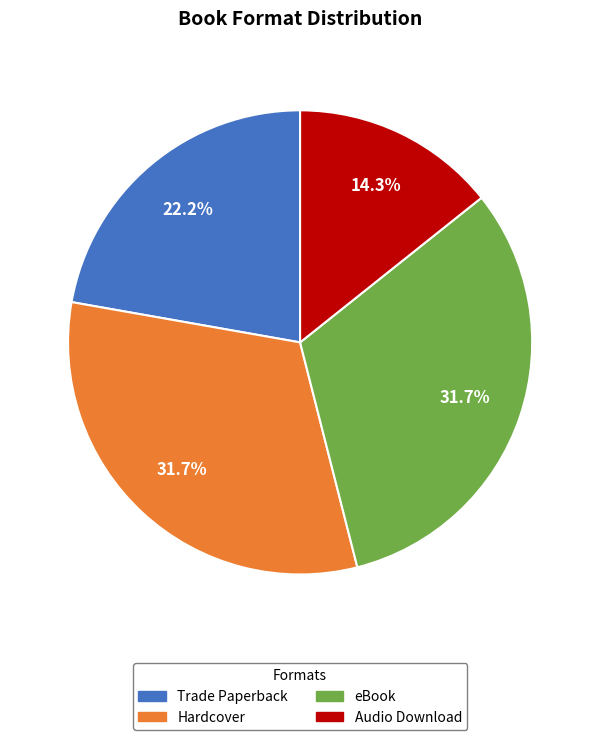

How many segments does this pie chart have?

4